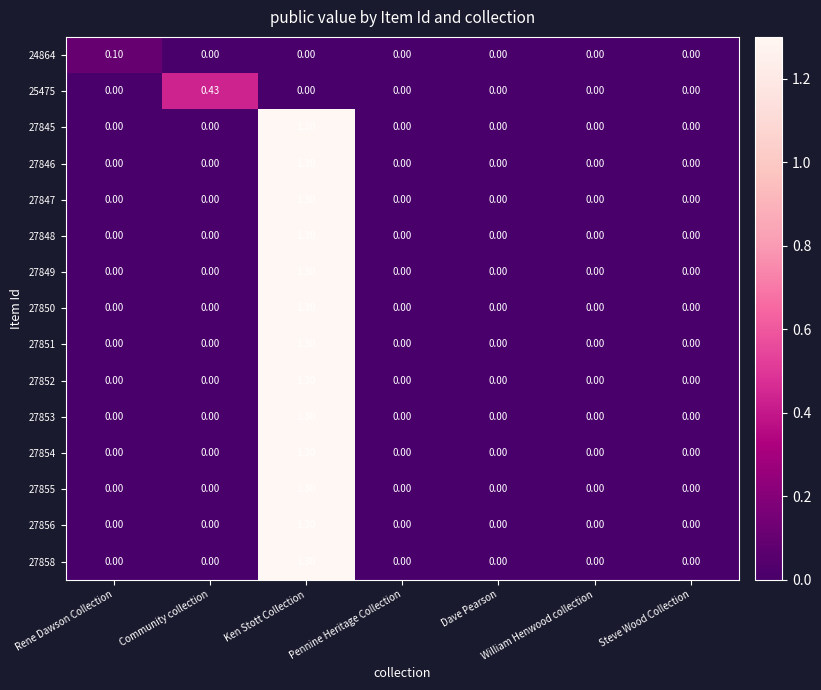

At which label does 27856 reach its peak?

Ken Stott Collection